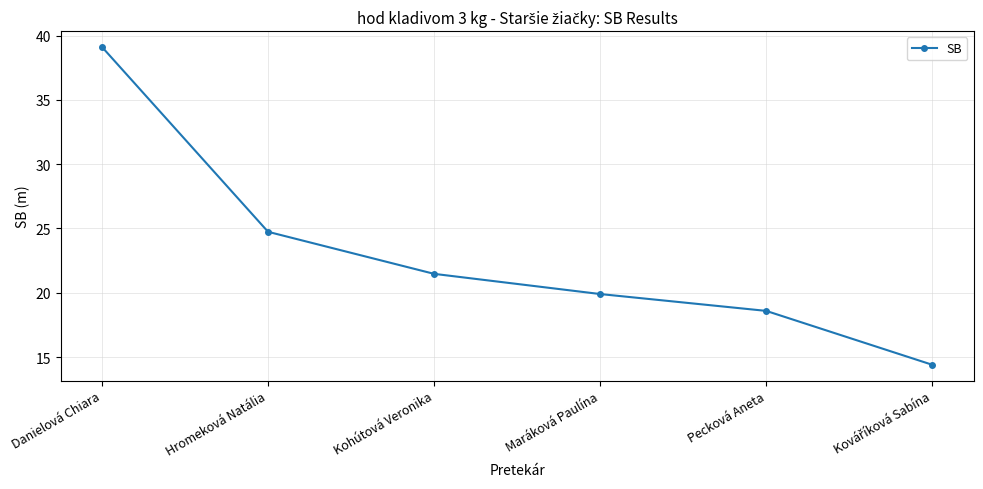

Reading left to right, extract all data points from this chart.

39.1	24.7	21.5	19.9	18.6	14.4